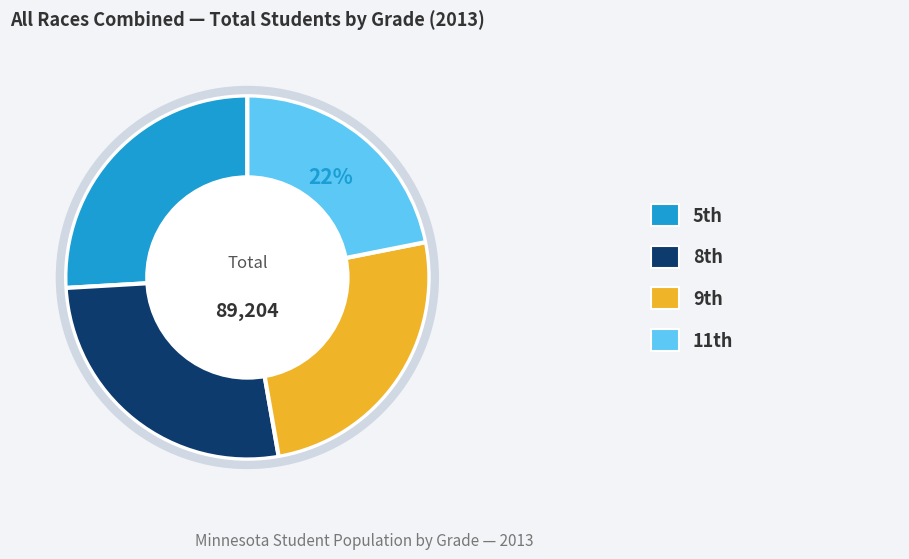

To the nearest percent, what is the difference between the largest and smallest slice percentages?

5%